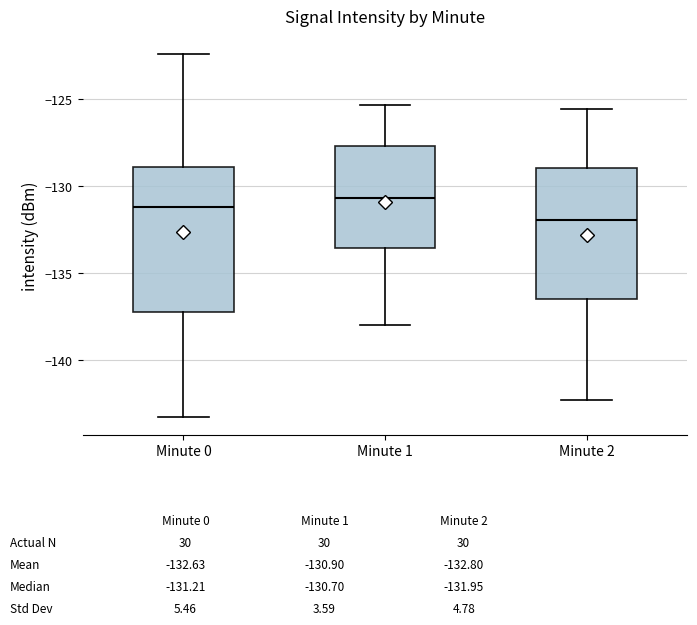

Which box's median line is the lowest?

Minute 2